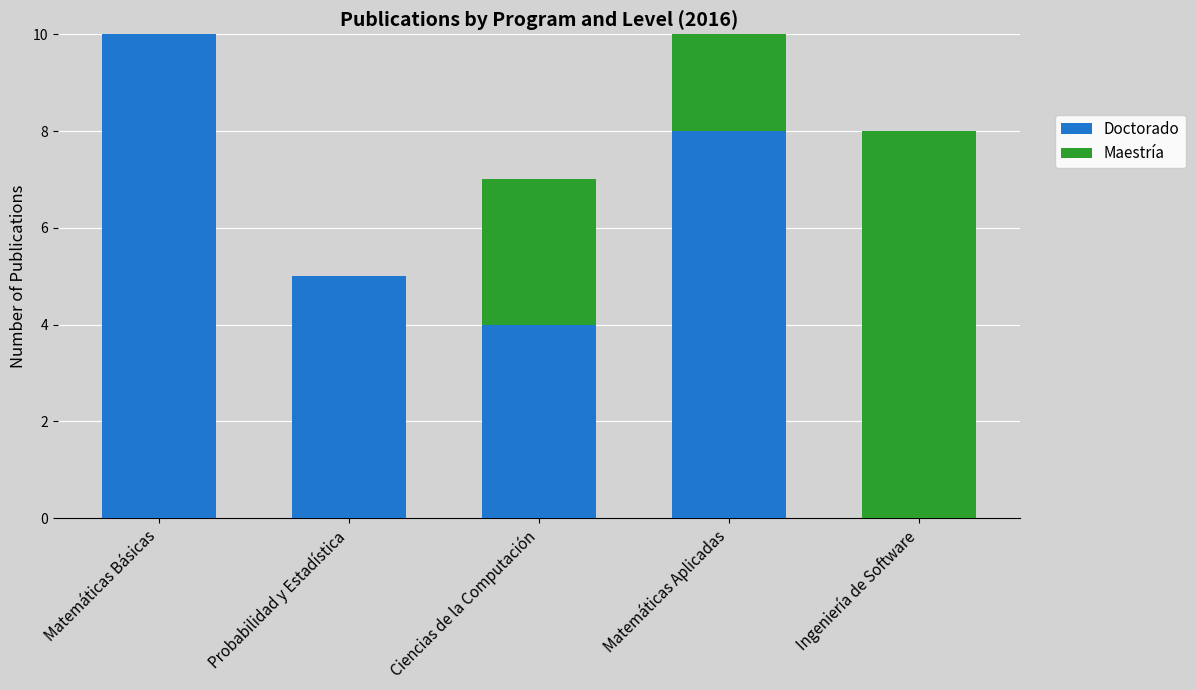

Where is Doctorado nearest to the value 5?

Probabilidad y Estadística